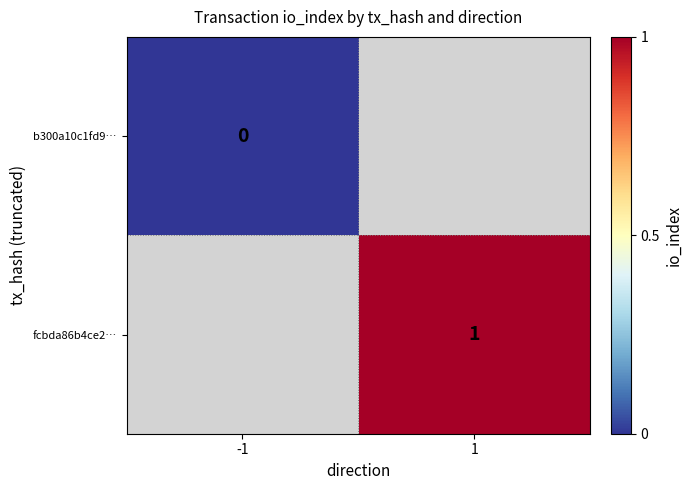

Is the value of b300a10c1fd9… at -1 greater than the value of fcbda86b4ce2… at 1?

No